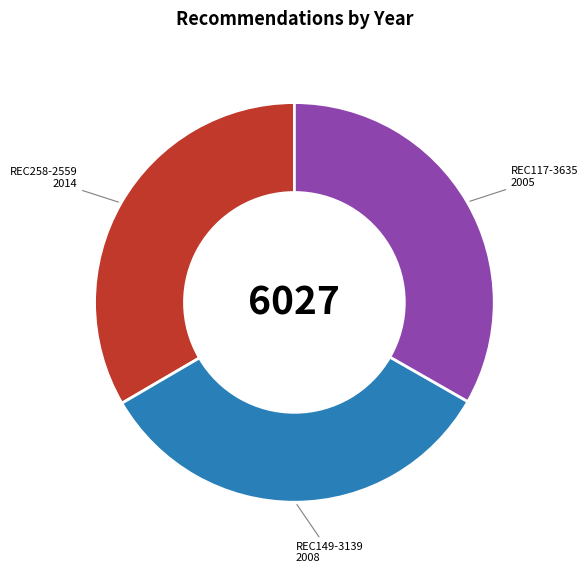

How many slices are in this pie chart?

3